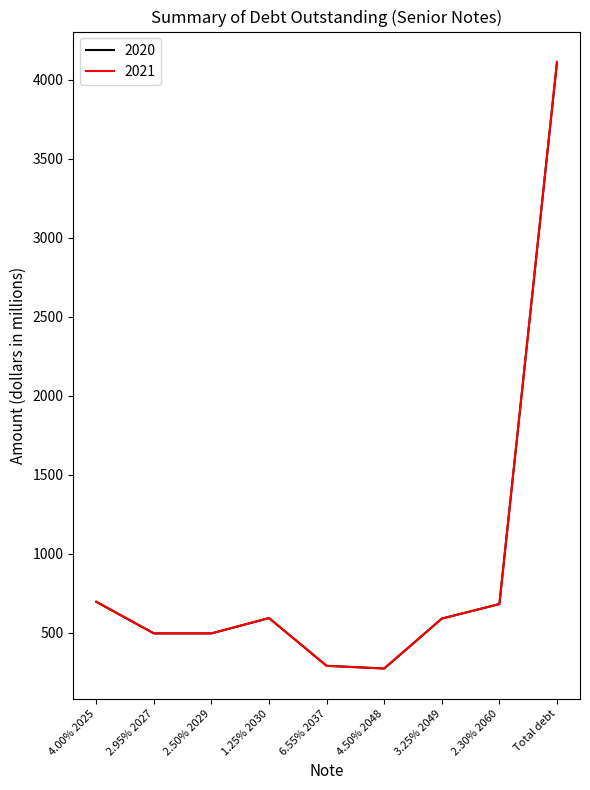

Is it true that 2020 equals 949 at 2.30% 2060?

False